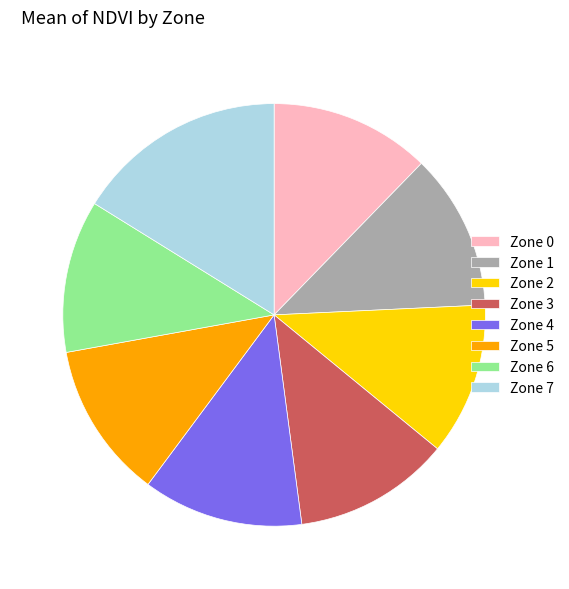

Count the number of slices in the pie.

8